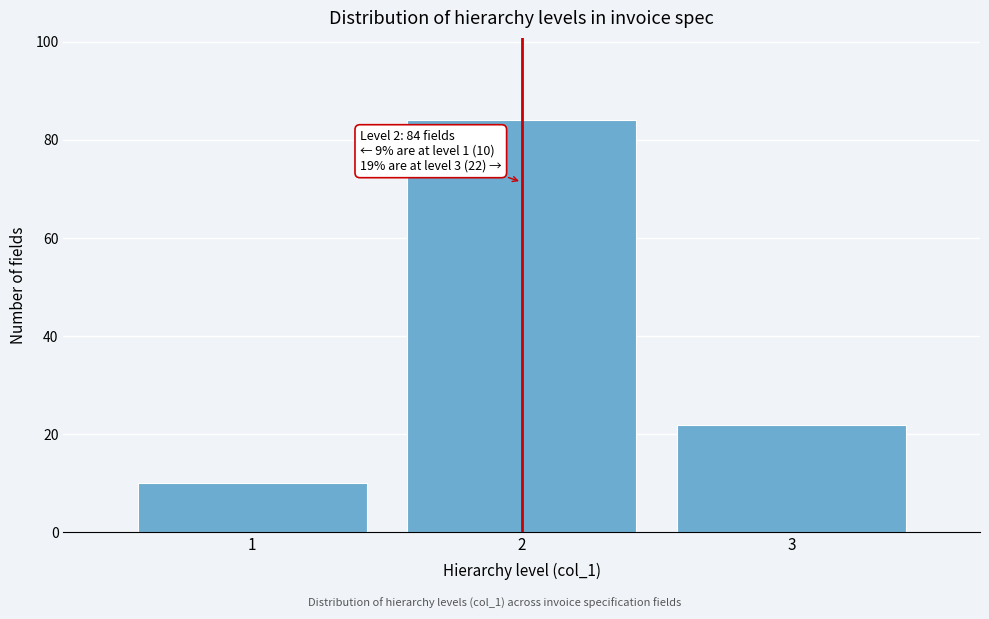

Reading right to left, extract all data points from this chart.

3=22	2=84	1=10